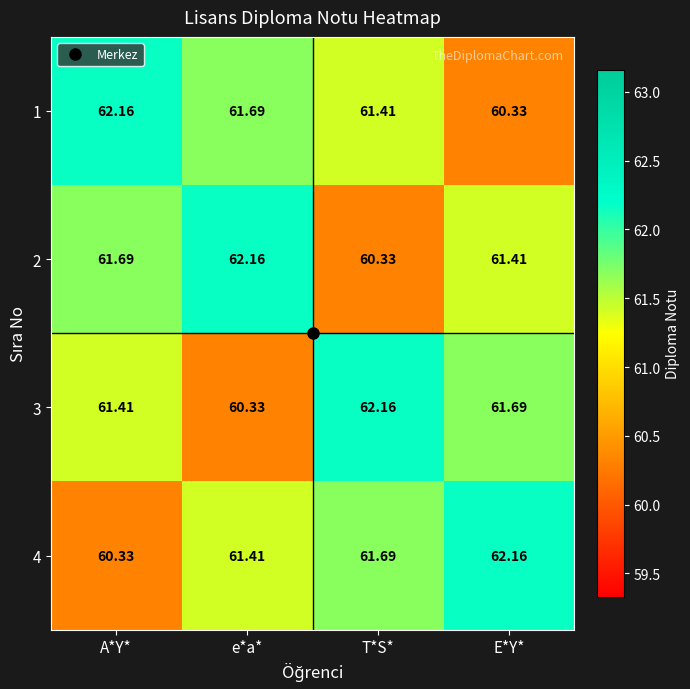

At which label does 2 reach its minimum?

T*S*